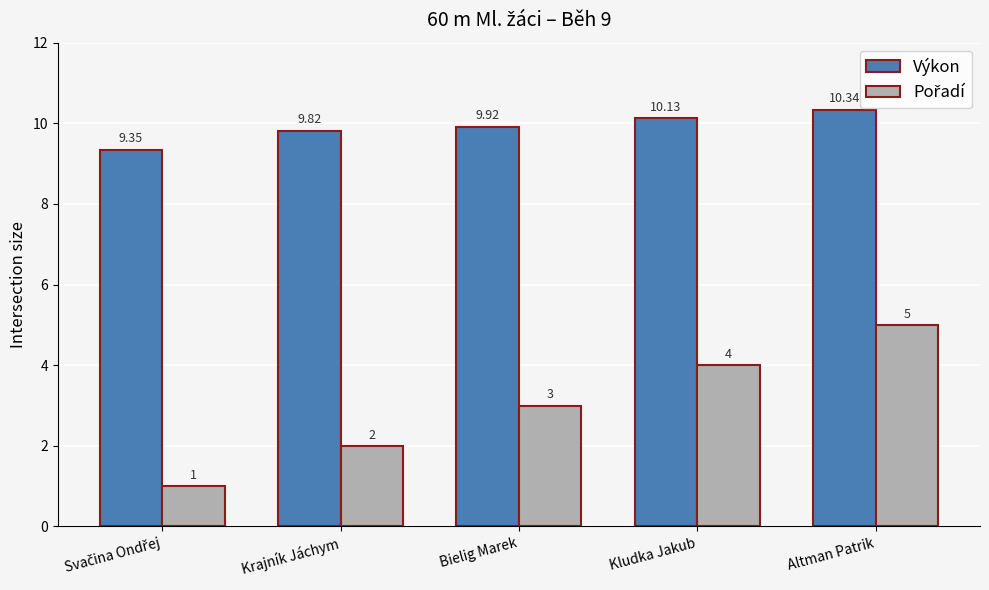

What is the sum of all Výkon values?

49.6